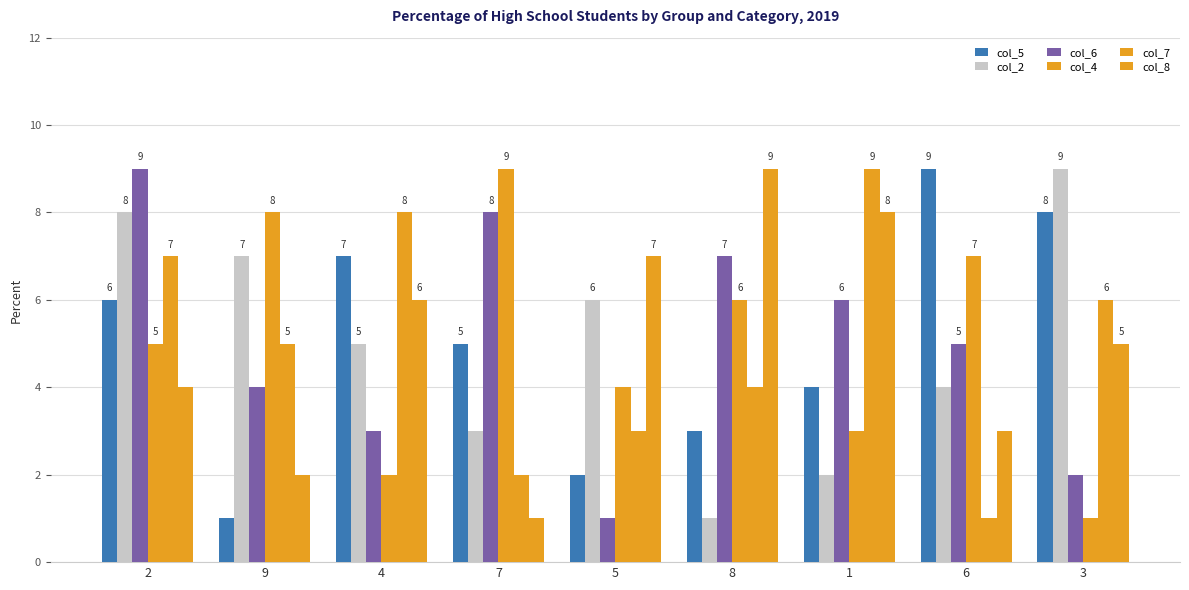

How many data points does each series have?

9